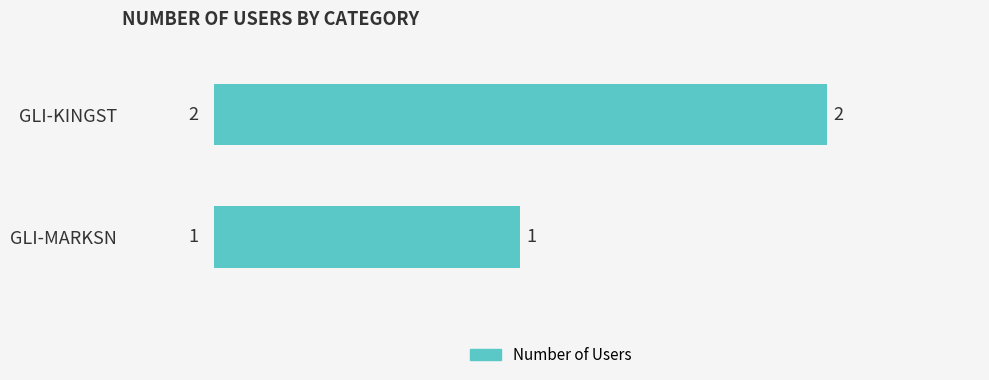

At which label is the value closest to 1?

GLI-MARKSN